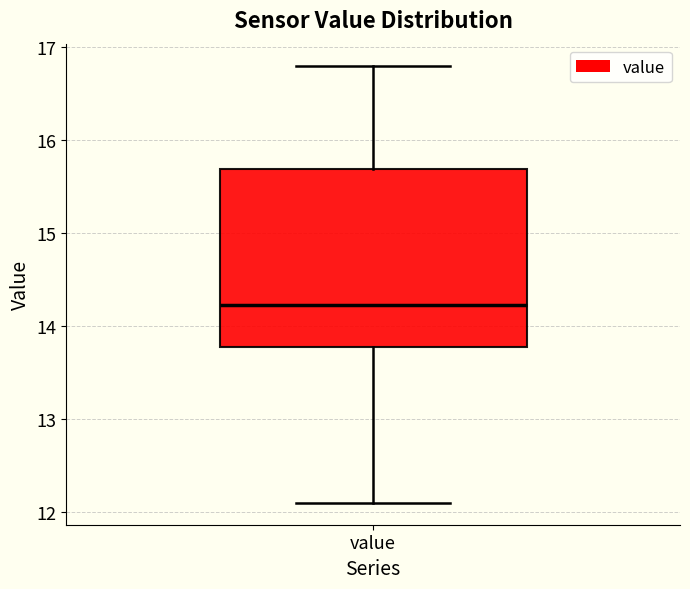

Where is the lower edge of the box for value on the y-axis? The values are not printed on the chart, so give them approximately, as read against the axis.

13.8